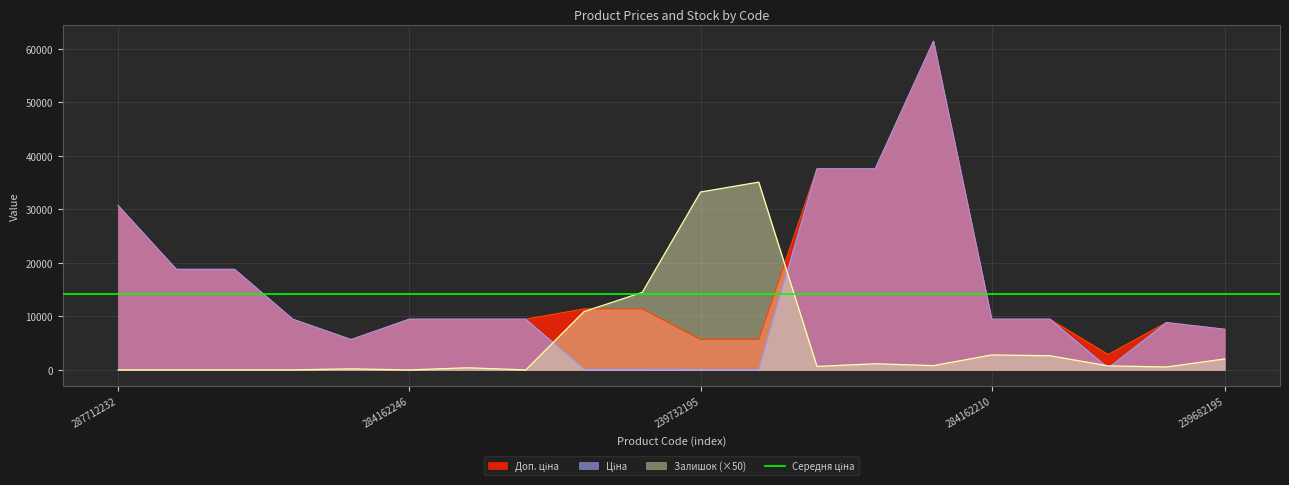

List the labels in order of Залишок value, largest first.

239732179, 239732195, 239772179, 239772195, 284162210, 284162209, 239682195, 285652231, 285672232, 283532151, 285652233, 248922198, 284162245, 10832185, 287712232, 287692233, 287692231, 284162248, 284162246, 284162244